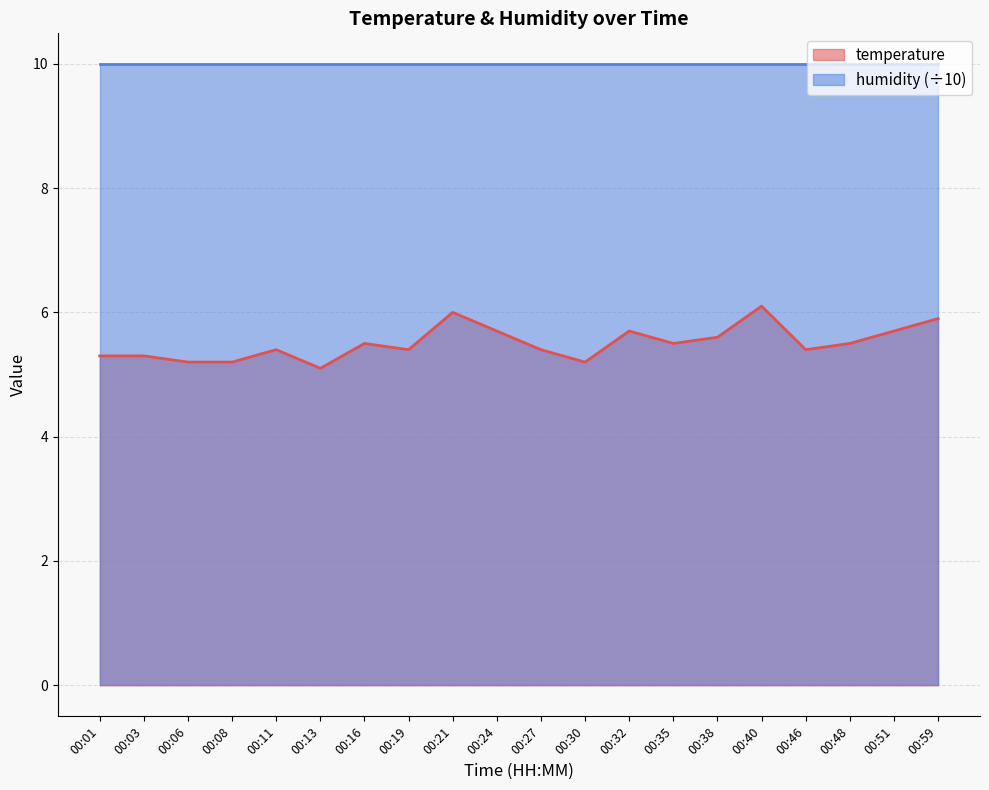

True or false: temperature and humidity (÷10) intersect in this chart.

False